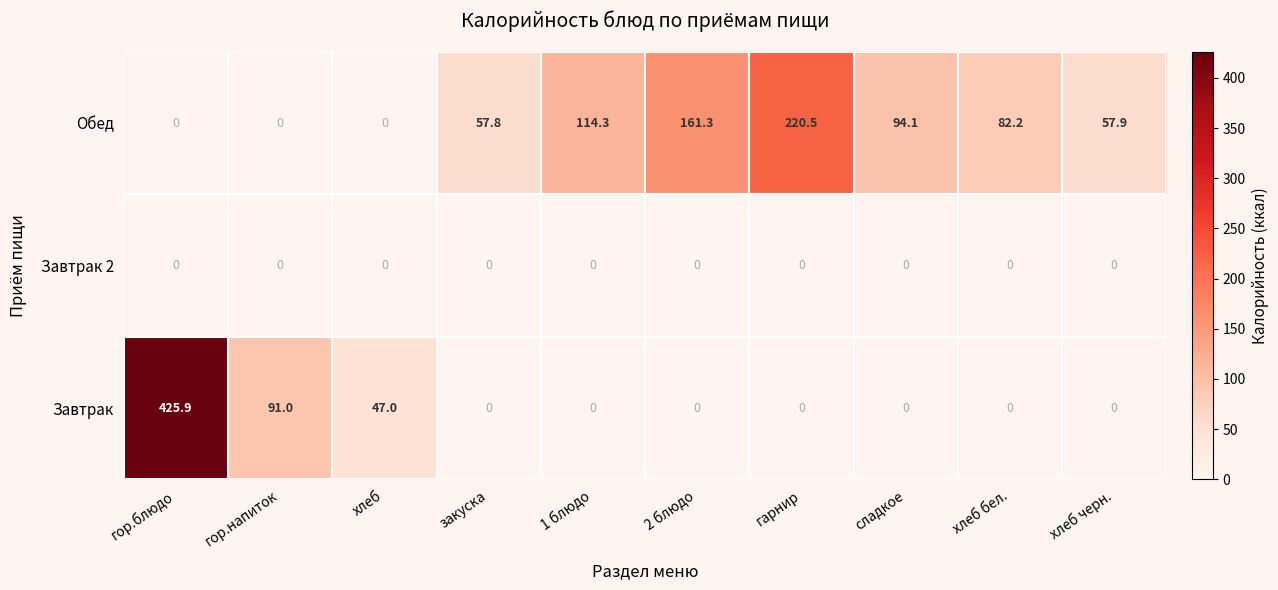

Reading left to right, extract all data points from this chart.

Обед: гор.блюдо=0.0	гор.напиток=0.0	хлеб=0.0	закуска=57.8	1 блюдо=114.3	2 блюдо=161.3	гарнир=220.5	сладкое=94.1	хлеб бел.=82.2	хлеб черн.=57.9
Завтрак 2: гор.блюдо=0.0	гор.напиток=0.0	хлеб=0.0	закуска=0.0	1 блюдо=0.0	2 блюдо=0.0	гарнир=0.0	сладкое=0.0	хлеб бел.=0.0	хлеб черн.=0.0
Завтрак: гор.блюдо=425.9	гор.напиток=91.0	хлеб=47.0	закуска=0.0	1 блюдо=0.0	2 блюдо=0.0	гарнир=0.0	сладкое=0.0	хлеб бел.=0.0	хлеб черн.=0.0